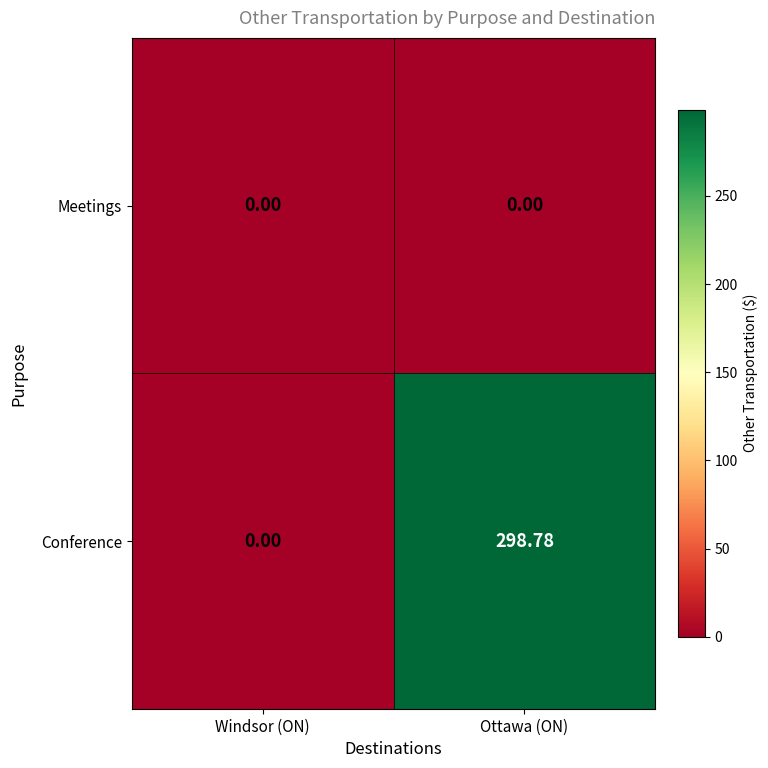

Which series has the largest total across all categories?

Conference